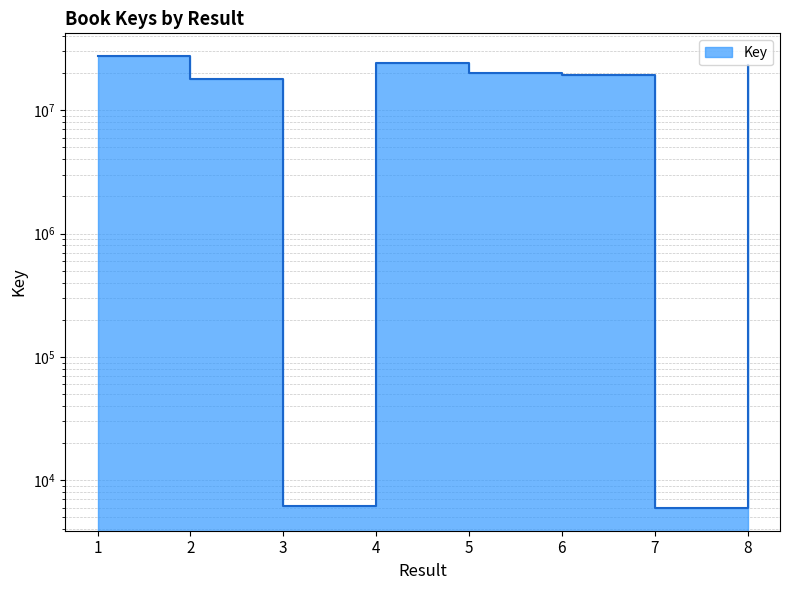

At which label does the data first exceed 19928040?

1